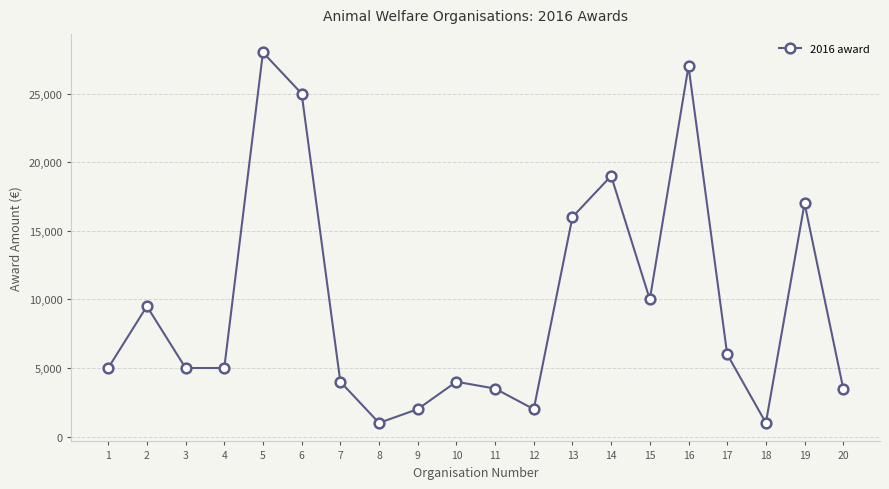

Reading left to right, what are all the values shown in this chart?

5000	9500	5000	5000	28000	25000	4000	1000	2000	4000	3500	2000	16000	19000	10000	27000	6000	1000	17000	3500